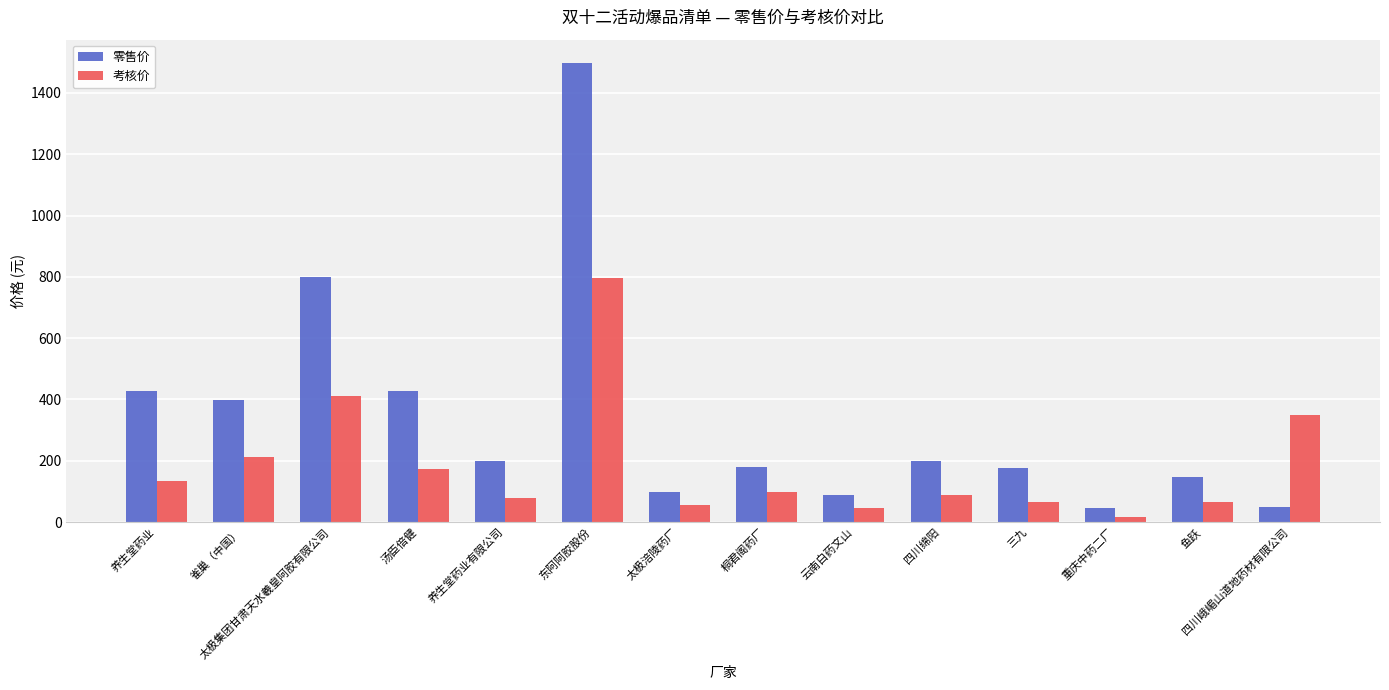

What is the value of the 考核价 bar at the 3rd from the left?

410.0